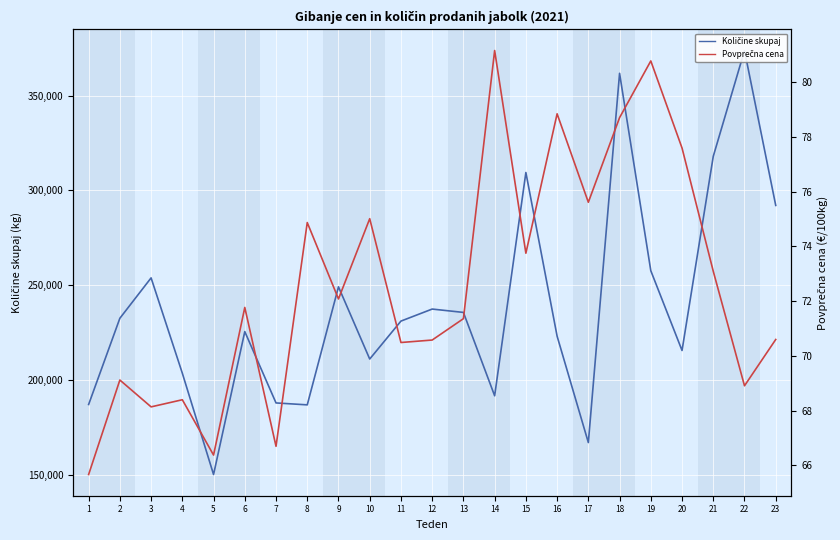

Rank the series at 19 from lowest to highest value.

Povprečna cena, Količine skupaj